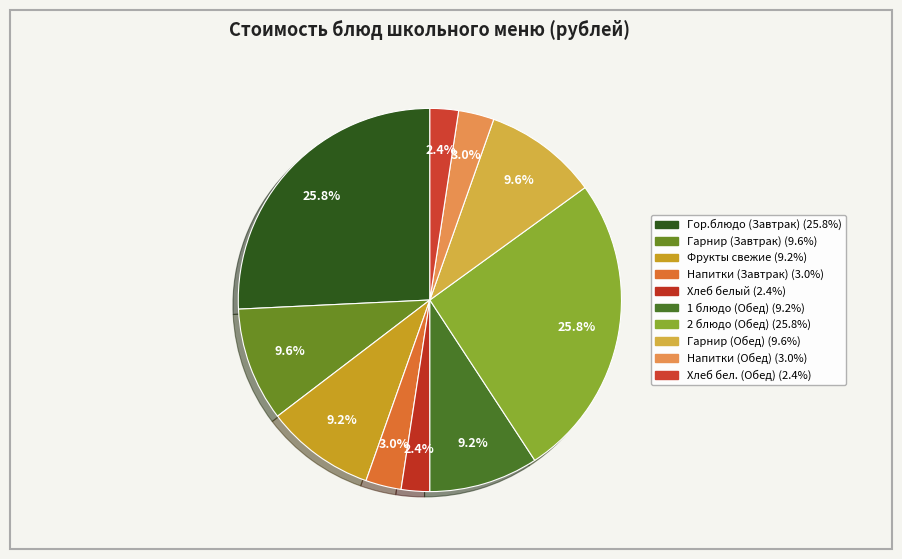

What is the change in value from Напитки (Завтрак) to 1 блюдо (Обед)?

+10.3